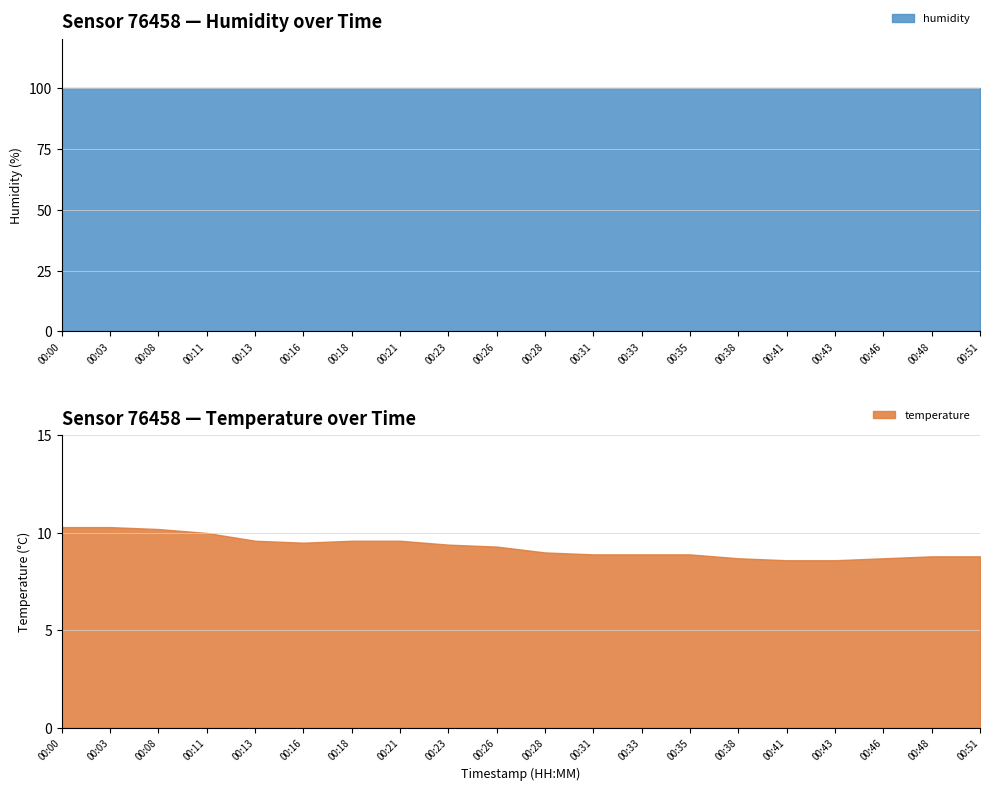

Which category has the lowest value across all series?

00:41